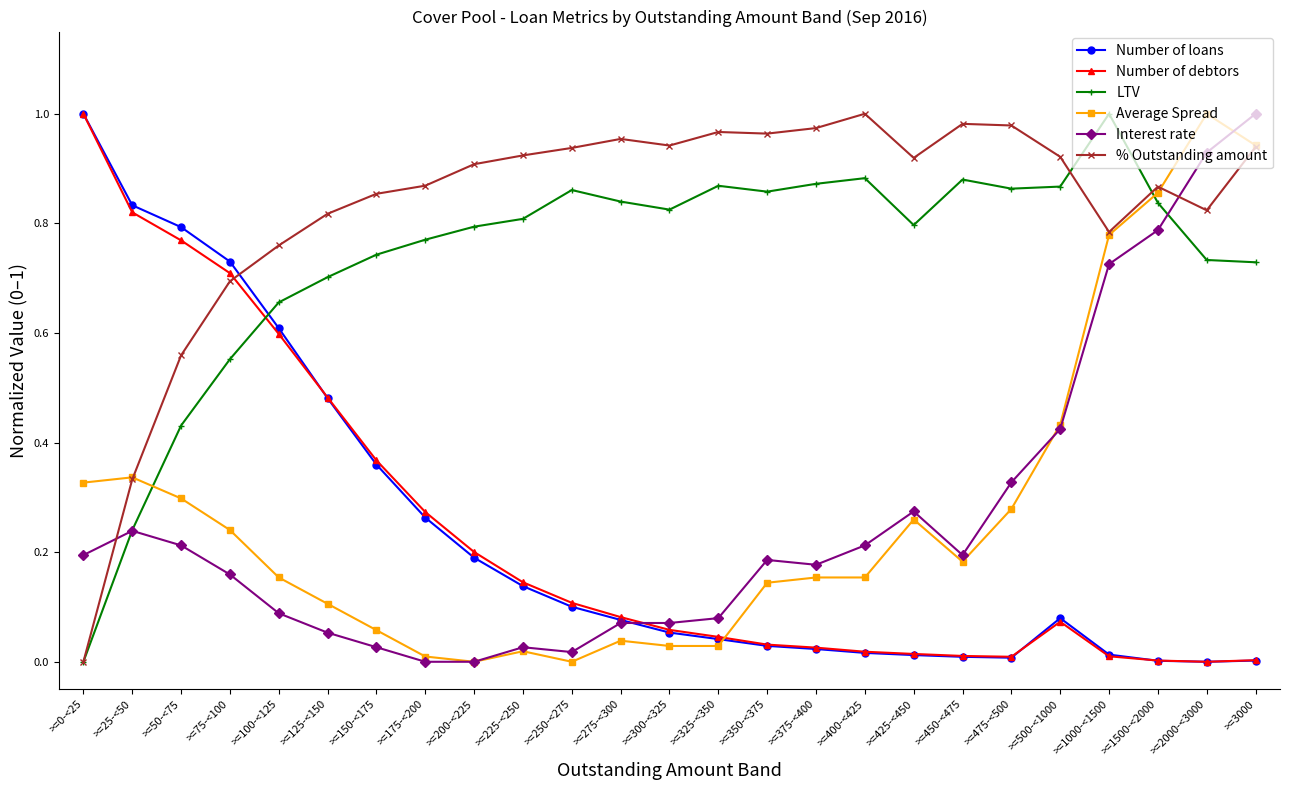

True or false: Interest rate and % Outstanding amount cross at least once.

True